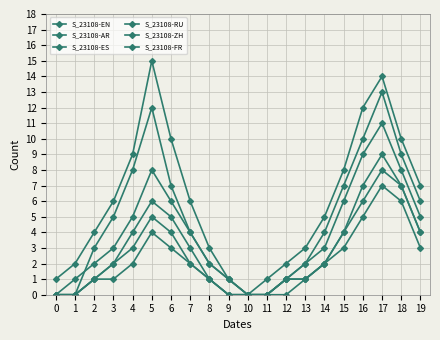

What is the average value of the S_23108-EN series?

4